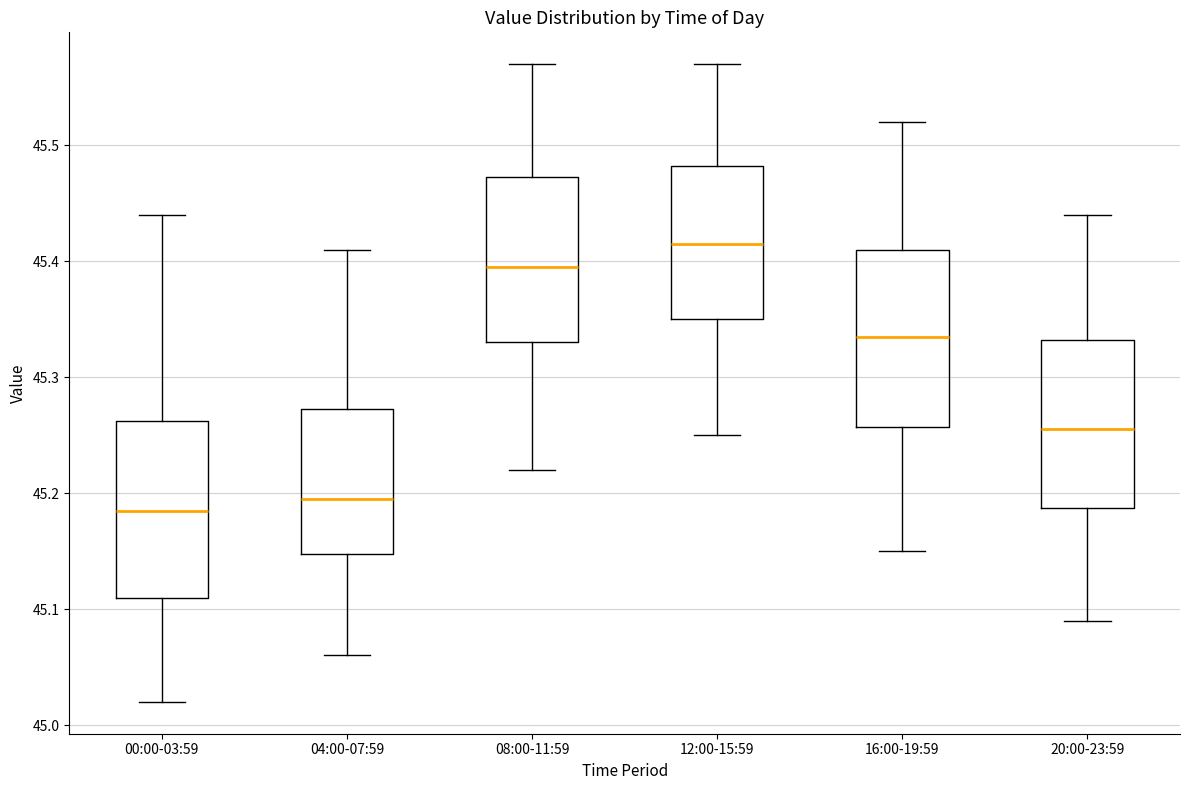

Where is the lower edge of the box for 04:00-07:59 on the y-axis? The values are not printed on the chart, so give them approximately, as read against the axis.

45.15